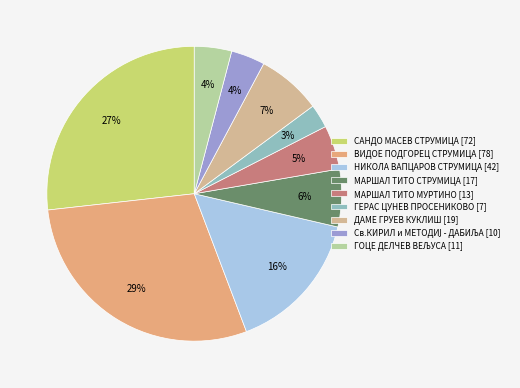

What is the ratio of the value at ВИДОЕ ПОДГОРЕЦ СТРУМИЦА to the value at Св.КИРИЛ и МЕТОДИЈ - ДАБИЉА?

7.8